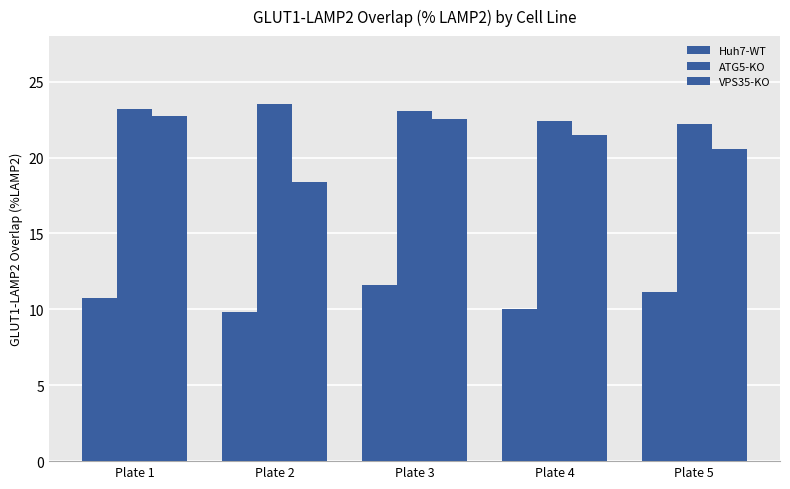

How many bars are there in total?

15